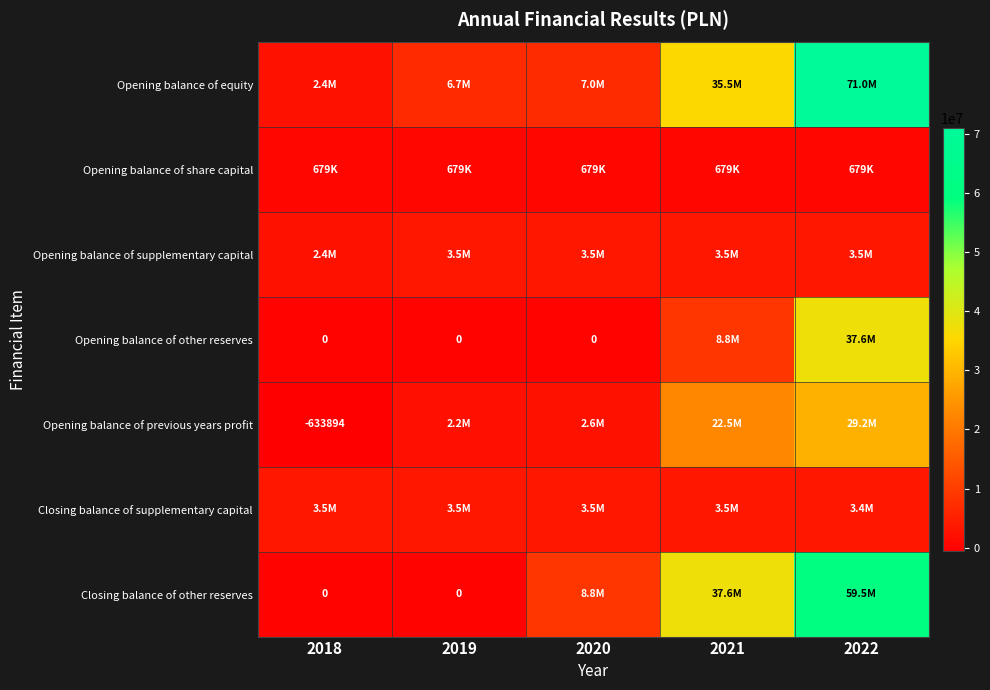

What is the average value of the Opening balance of equity series?

24522302.0